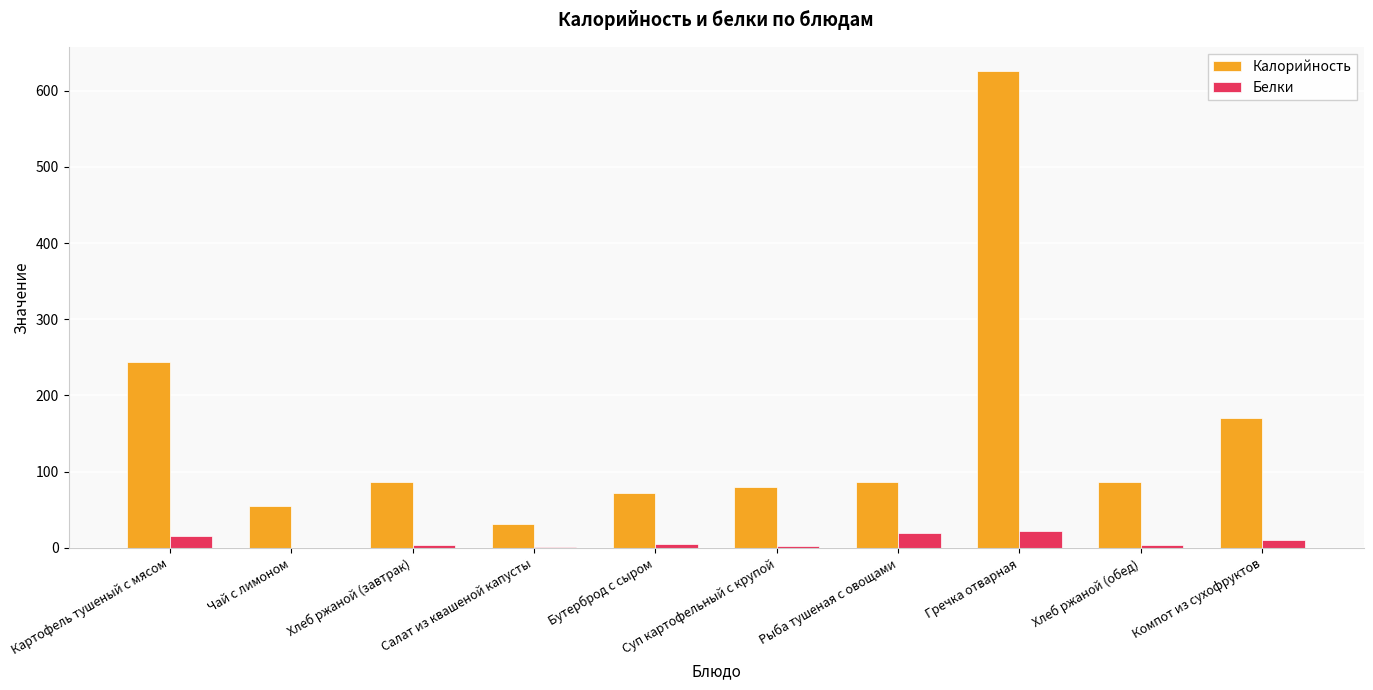

Count the number of categories in the chart.

10